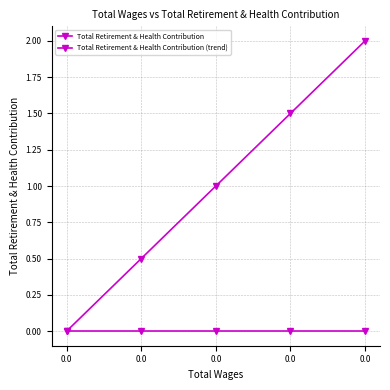

Rank the series at 0.0 from lowest to highest value.

Total Retirement & Health Contribution, Total Retirement & Health Contribution (trend)